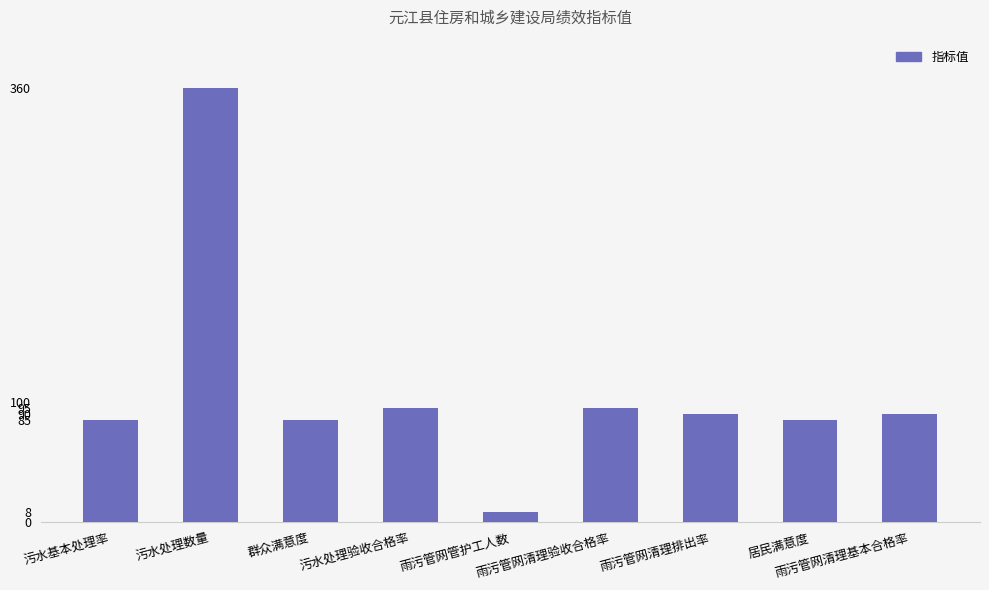

What is the value of the 2nd bar from the left?

360